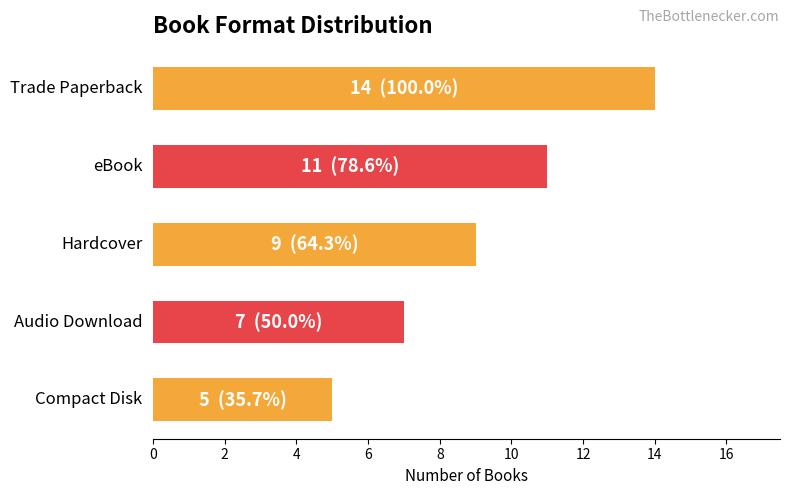

How many values are below 9?

2